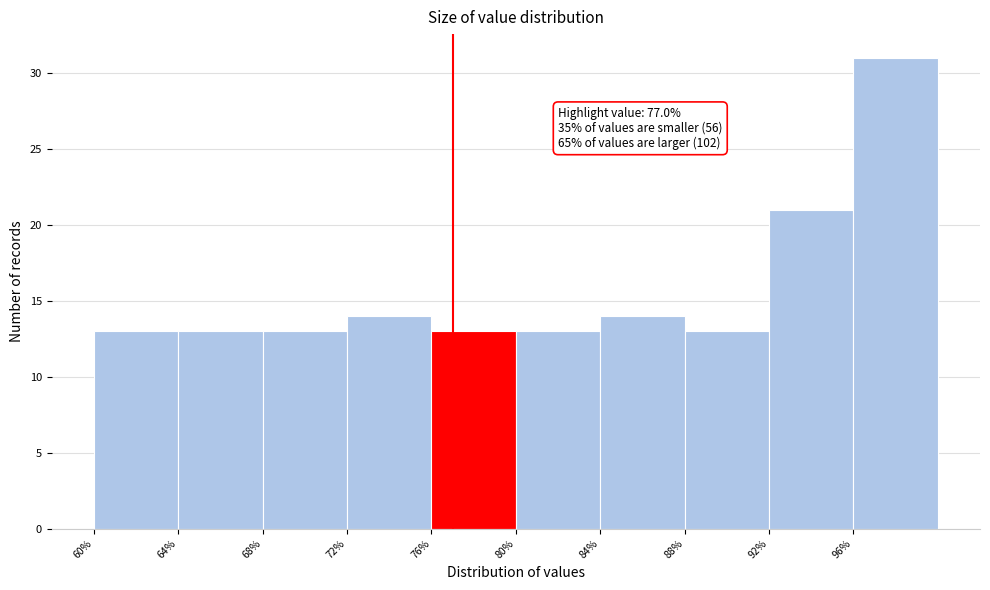

Over which range of the x-axis is the bar tallest?

96 to 100